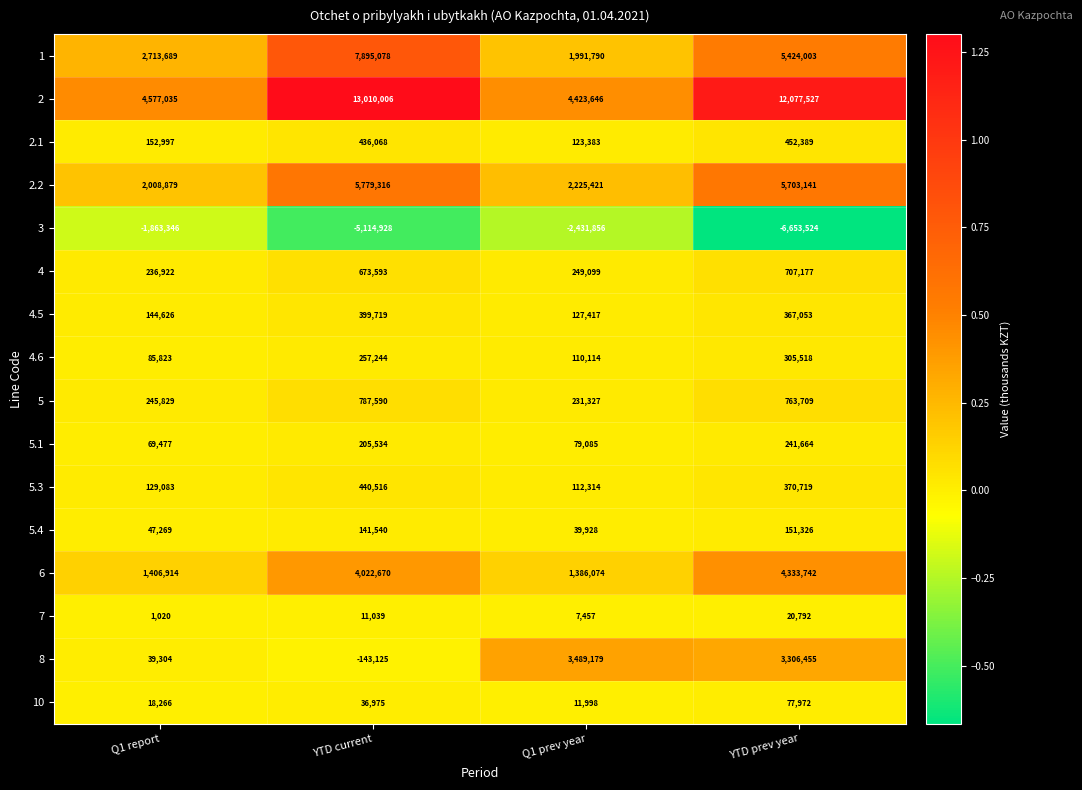

List the series in order of their peak value, highest first.

2, 1, 2.2, 6, 8, 5, 4, 2.1, 5.3, 4.5, 4.6, 5.1, 5.4, 10, 7, 3